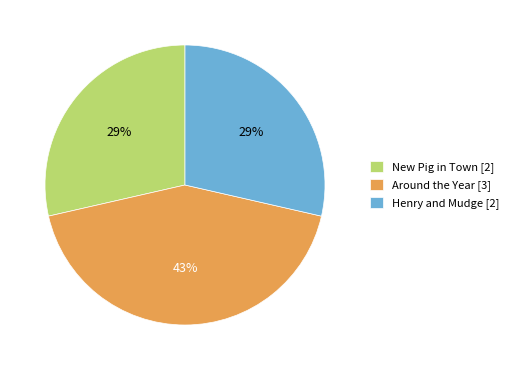

To the nearest percent, what is the difference between the largest and smallest slice percentages?

14%